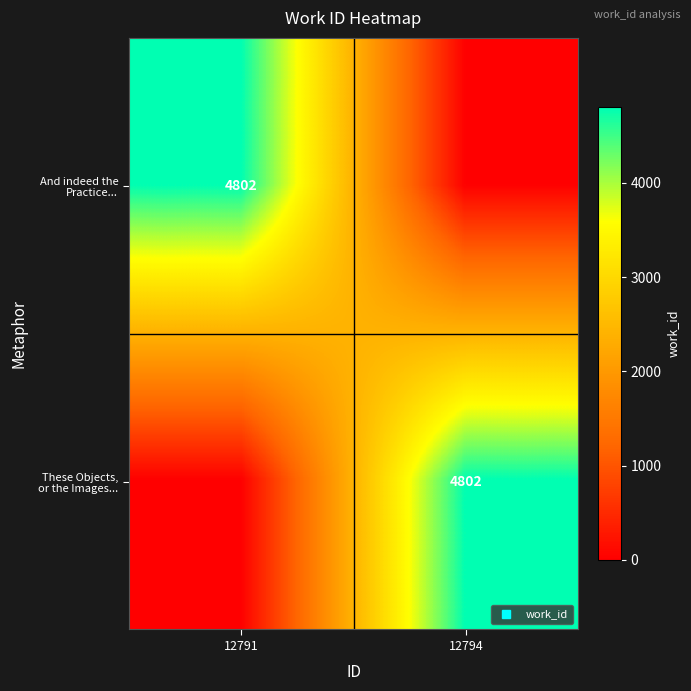

How many distinct data groups are displayed?

2